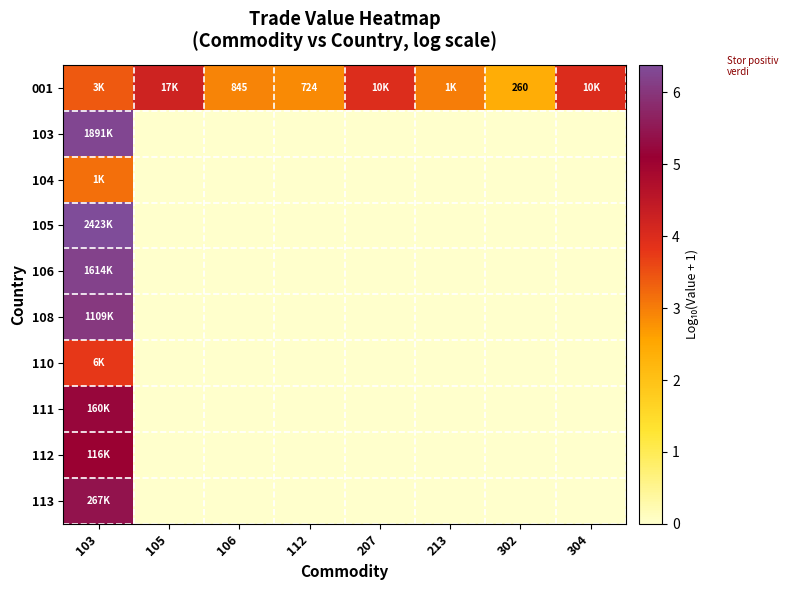

Which label corresponds to the smallest value in the chart?

105